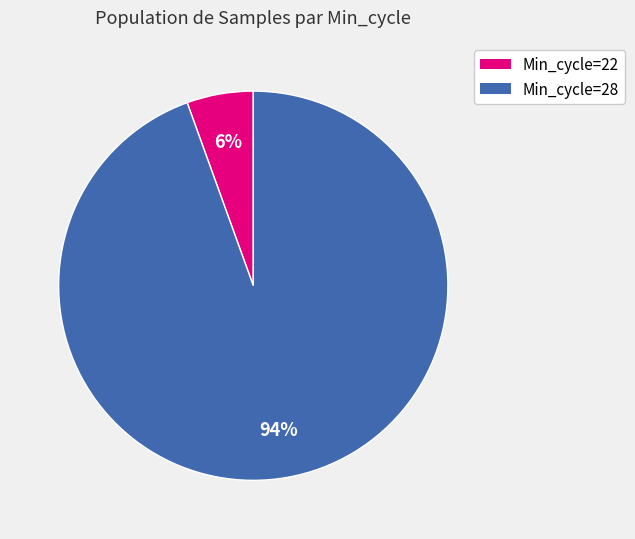

How many slices are in this pie chart?

2